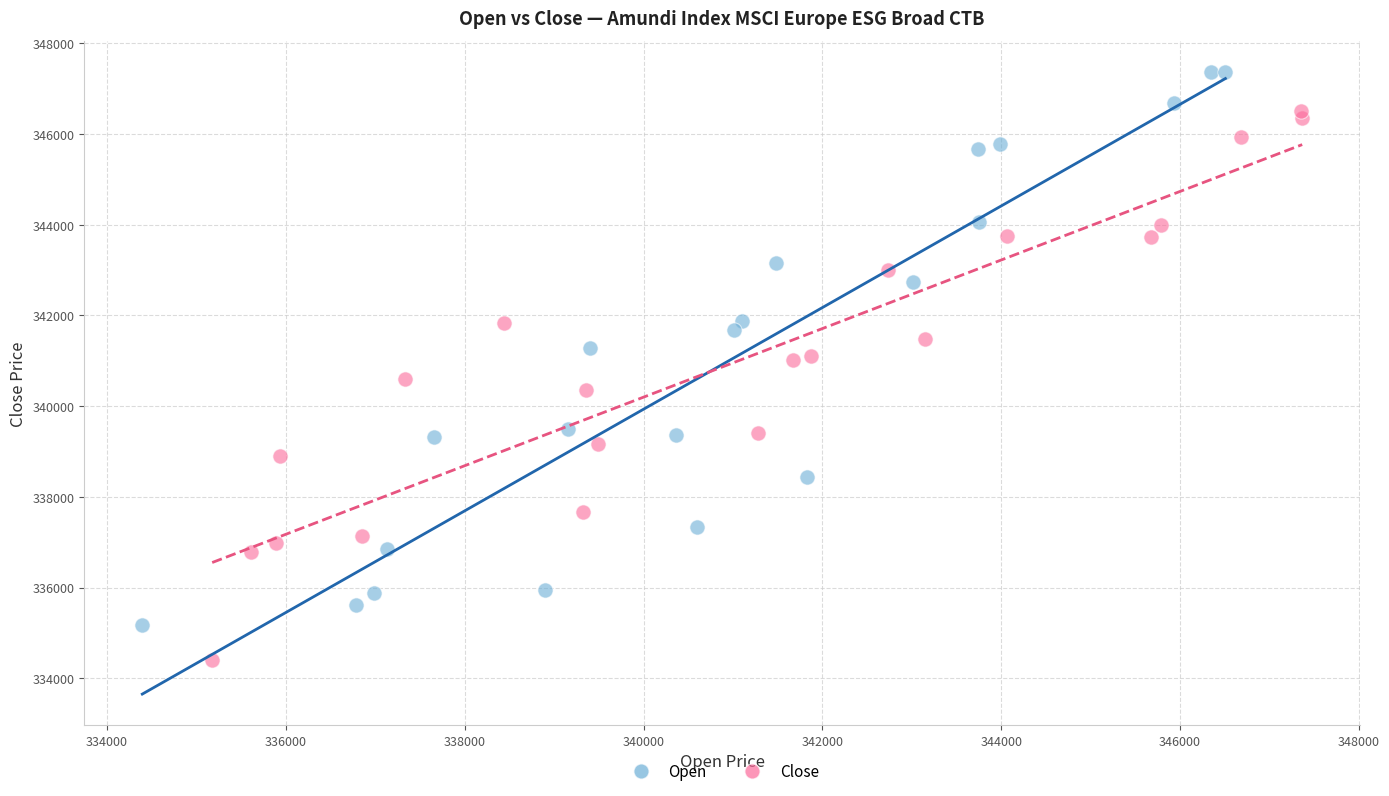

Which series reaches the minimum Y coordinate?

Close